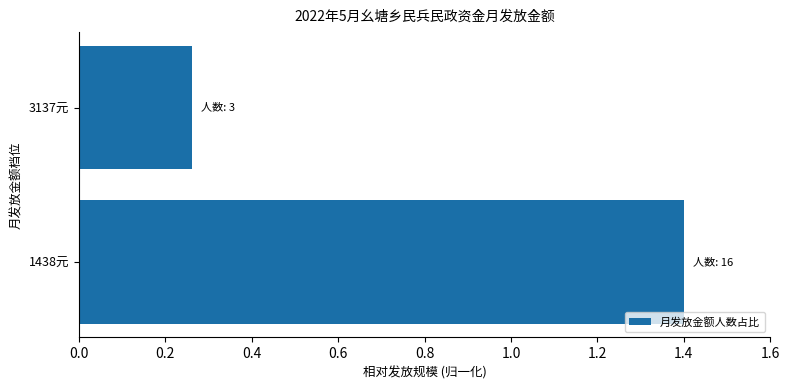

True or false: the data shows 2.0 at 1438元.

False